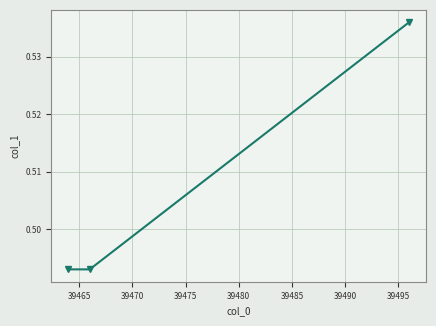

How many lines are shown in the chart?

1